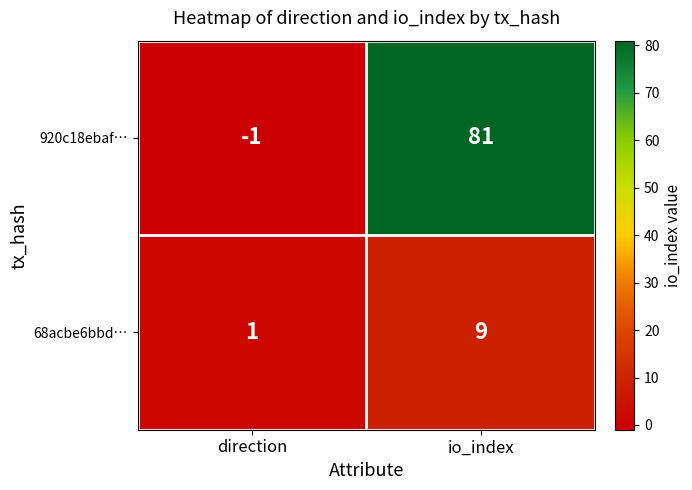

The value of 68acbe6bbd… at io_index is 9. True or false?

True